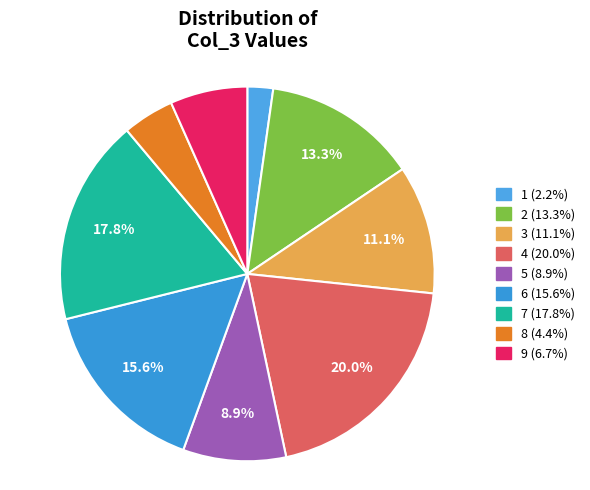

To the nearest percent, what is the difference between the largest and smallest slice percentages?

18%